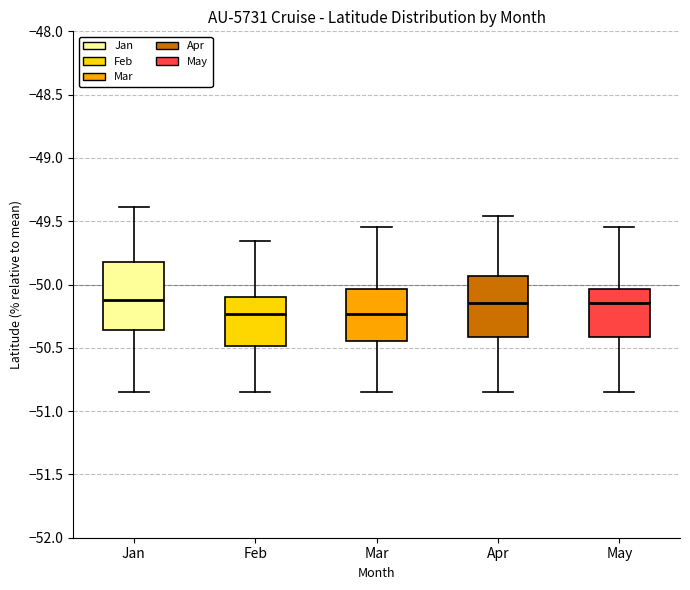

Where is the lower edge of the box for Feb on the y-axis? The values are not printed on the chart, so give them approximately, as read against the axis.

-50.50